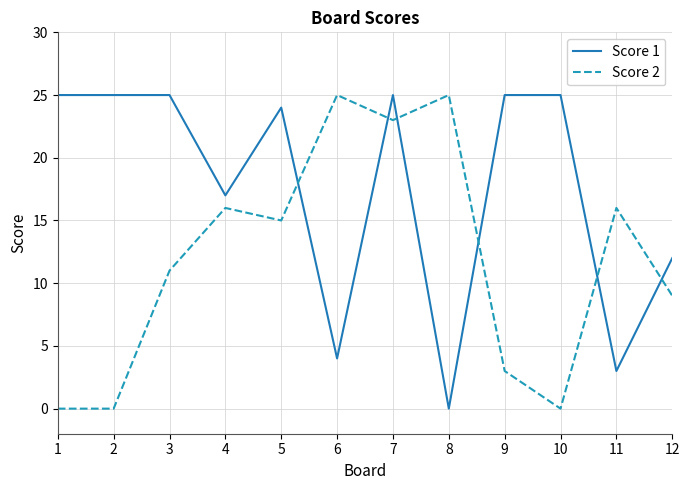

What is the sum of all Score 2 values?

143